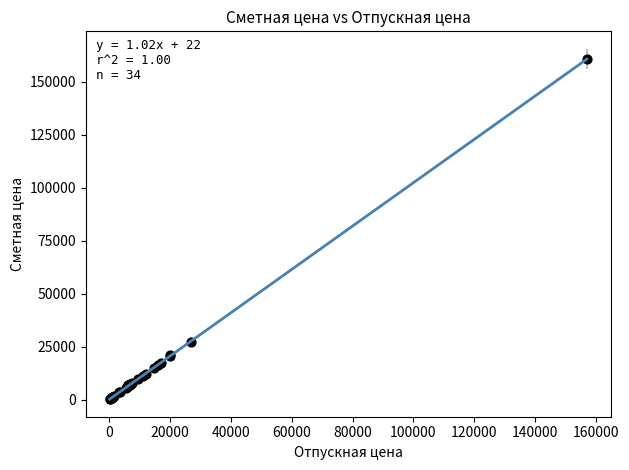

What Y value in the scatter plot is closest to 80372?

27218.9